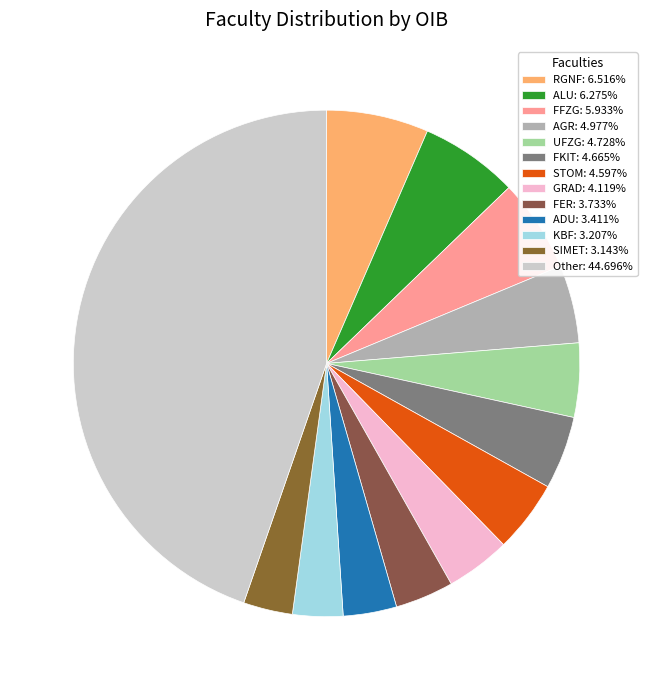

Count the number of slices in the pie.

13